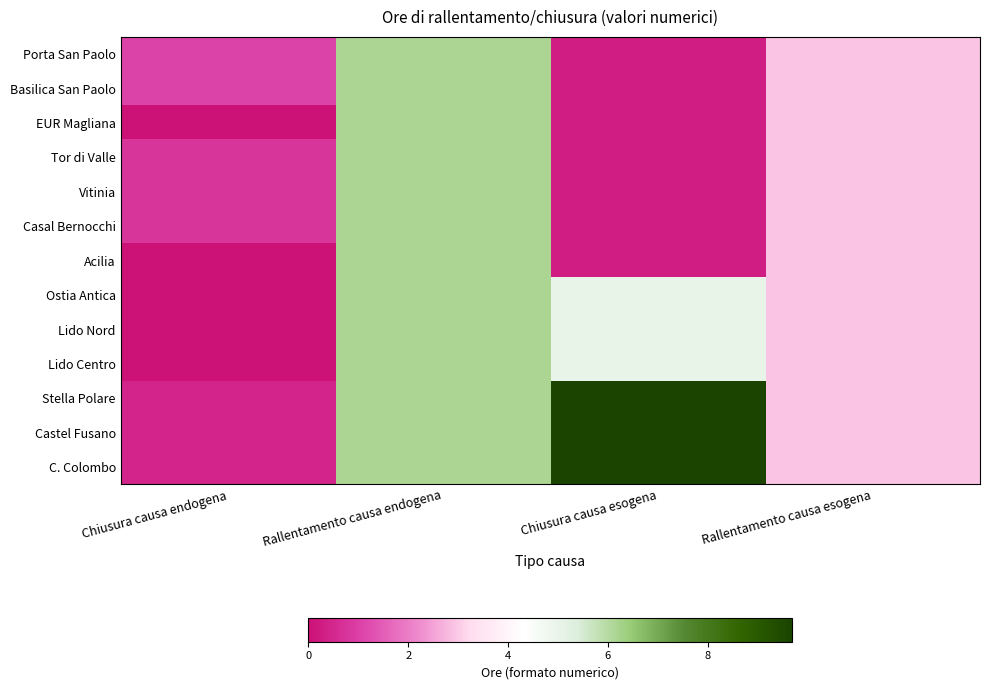

Count the number of categories in the chart.

4